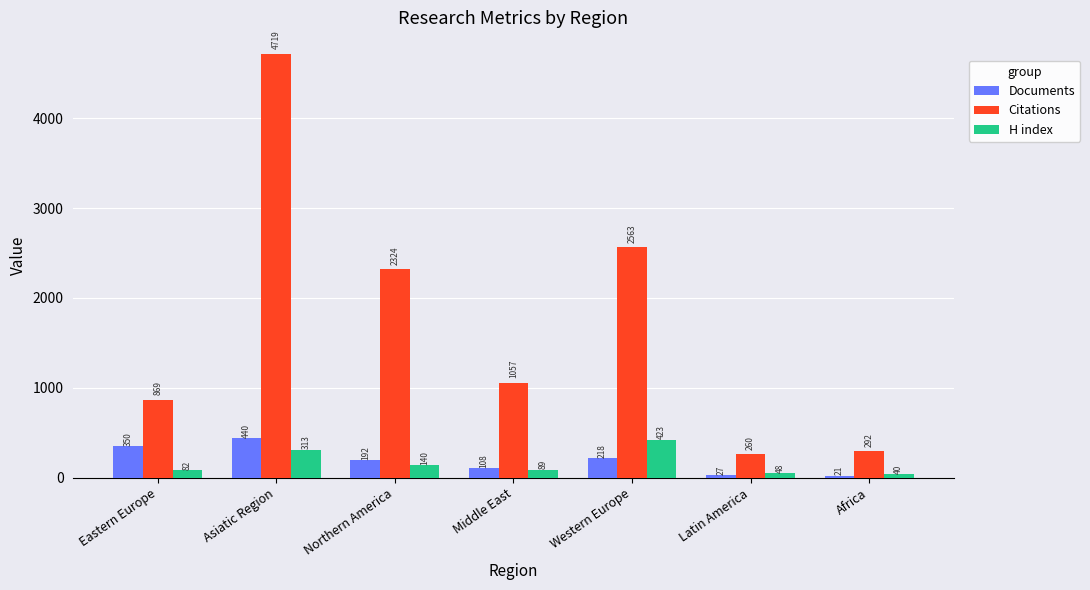

Reading left to right, extract all data points from this chart.

Documents: 350	440	192	108	218	27	21
Citations: 869	4719	2324	1057	2563	260	292
H index: 82	313	140	89	423	48	40